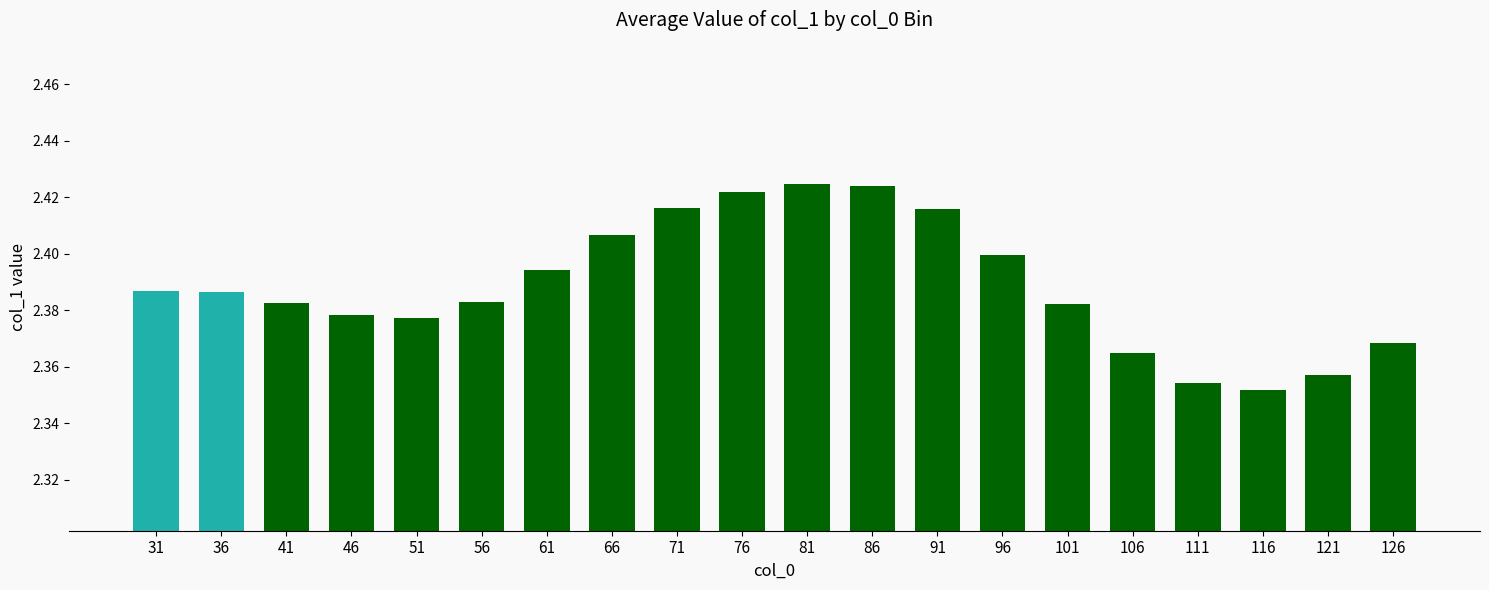

Is it true that the value at 121 is 2.4?

True